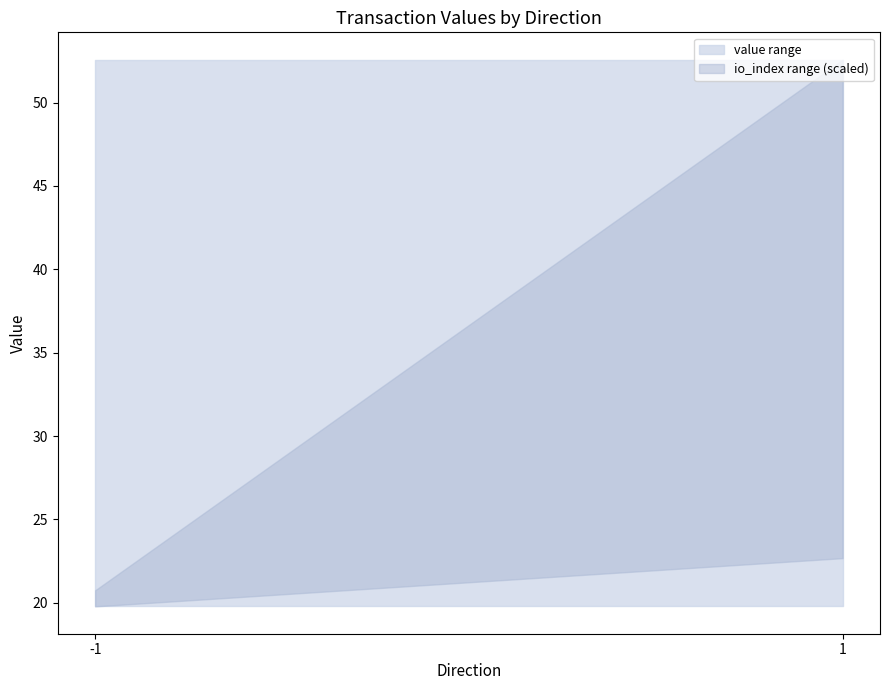

What is the greatest value displayed?

52.6